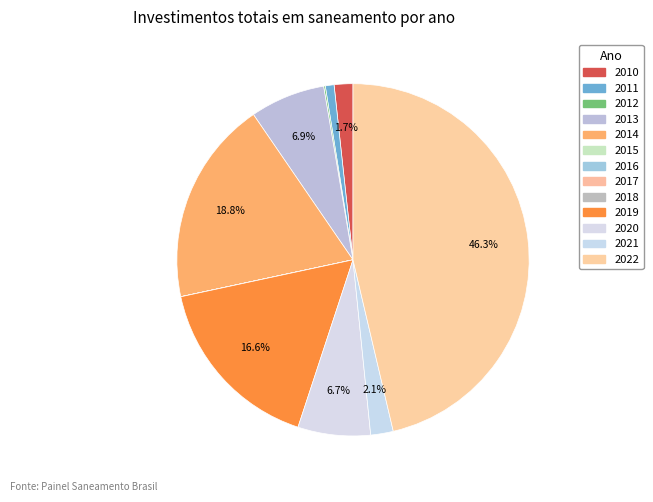

Rank the categories by value from highest to lowest.

2022, 2014, 2019, 2013, 2020, 2021, 2010, 2011, 2012, 2015, 2016, 2017, 2018